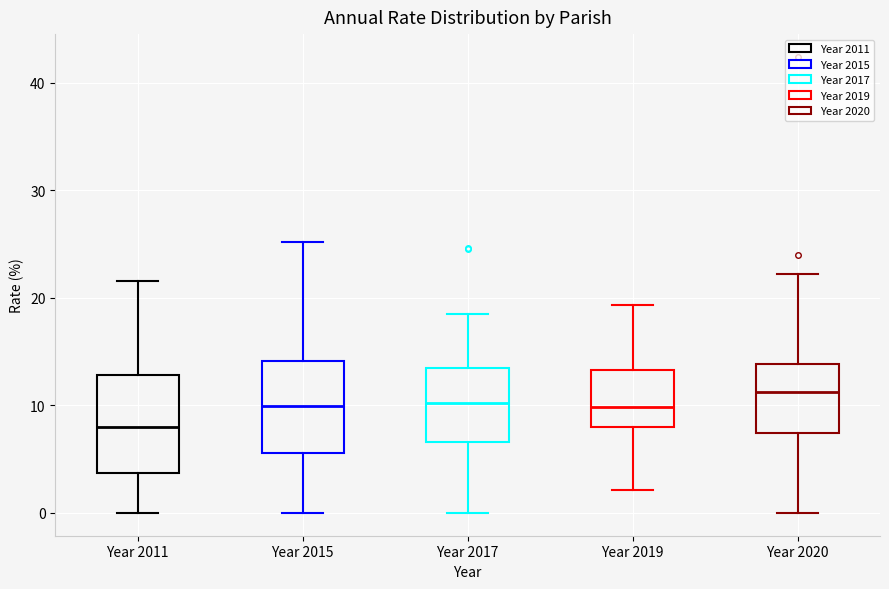

Reading left to right, transcribe this box plot: for each box, give where its median line is, the range the box spans, and where its two whiskers end, as read against the y-axis. The values are not printed on the chart, so give them approximately, as read against the axis.

Year 2011: median 8, box 4 to 13, whiskers 0 to 22
Year 2015: median 10, box 6 to 14, whiskers 0 to 25
Year 2017: median 10, box 7 to 13, whiskers 0 to 18
Year 2019: median 10, box 8 to 13, whiskers 2 to 19
Year 2020: median 11, box 7 to 14, whiskers 0 to 22